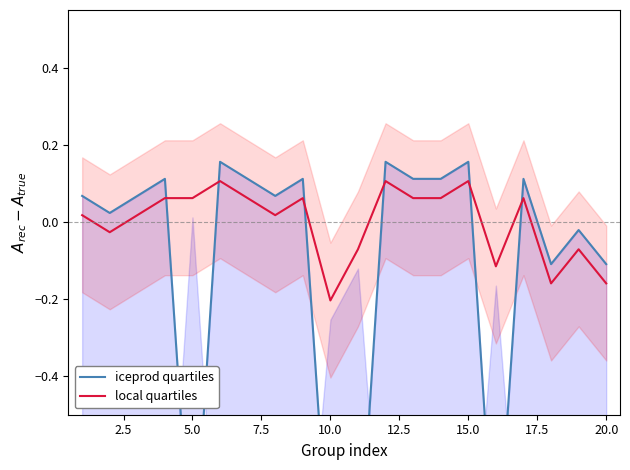

Is the value of iceprod quartiles at 20.0 greater than the value of local quartiles at 18?

Yes